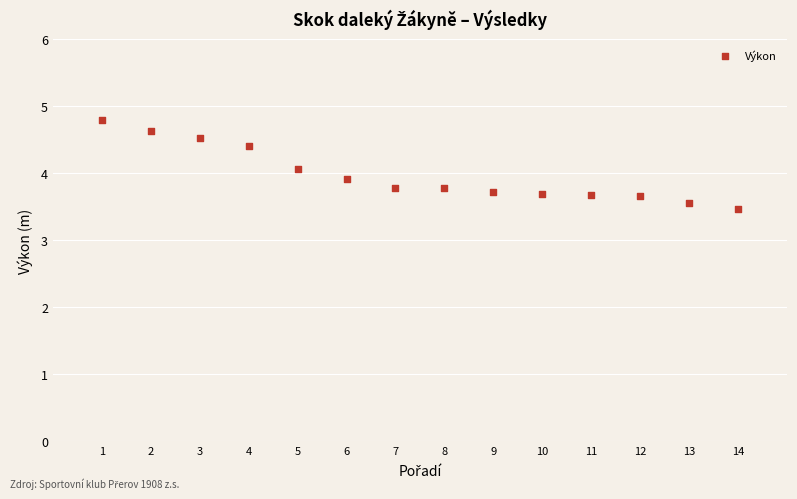

What is the range of Y values (max minus min)?

1.3